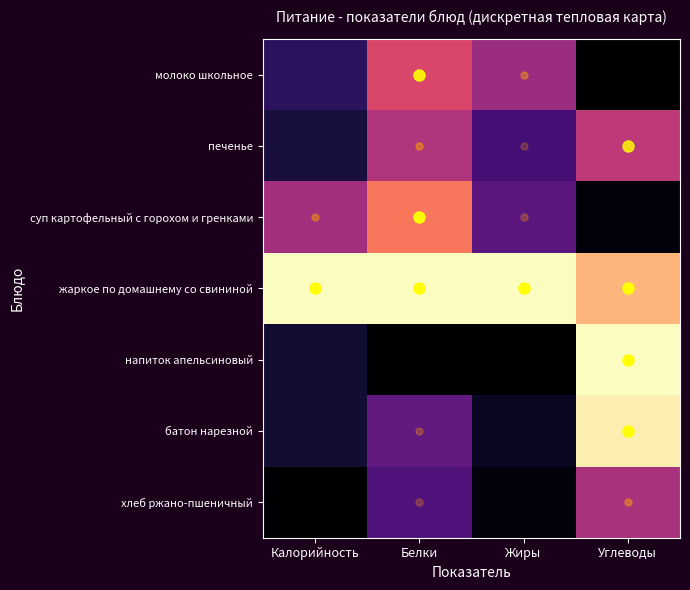

Reading left to right, list all the values displayed in this chart.

молоко школьное: Калорийность=0.2	Белки=0.6	Жиры=0.4	Углеводы=0.0
печенье: Калорийность=0.1	Белки=0.5	Жиры=0.2	Углеводы=0.5
суп картофельный с горохом и гренками: Калорийность=0.5	Белки=0.7	Жиры=0.3	Углеводы=0.0
жаркое по домашнему со свининой: Калорийность=1.0	Белки=1.0	Жиры=1.0	Углеводы=0.8
напиток апельсиновый: Калорийность=0.1	Белки=0.0	Жиры=0.0	Углеводы=1.0
батон нарезной: Калорийность=0.1	Белки=0.3	Жиры=0.1	Углеводы=1.0
хлеб ржано-пшеничный: Калорийность=0.0	Белки=0.3	Жиры=0.0	Углеводы=0.5